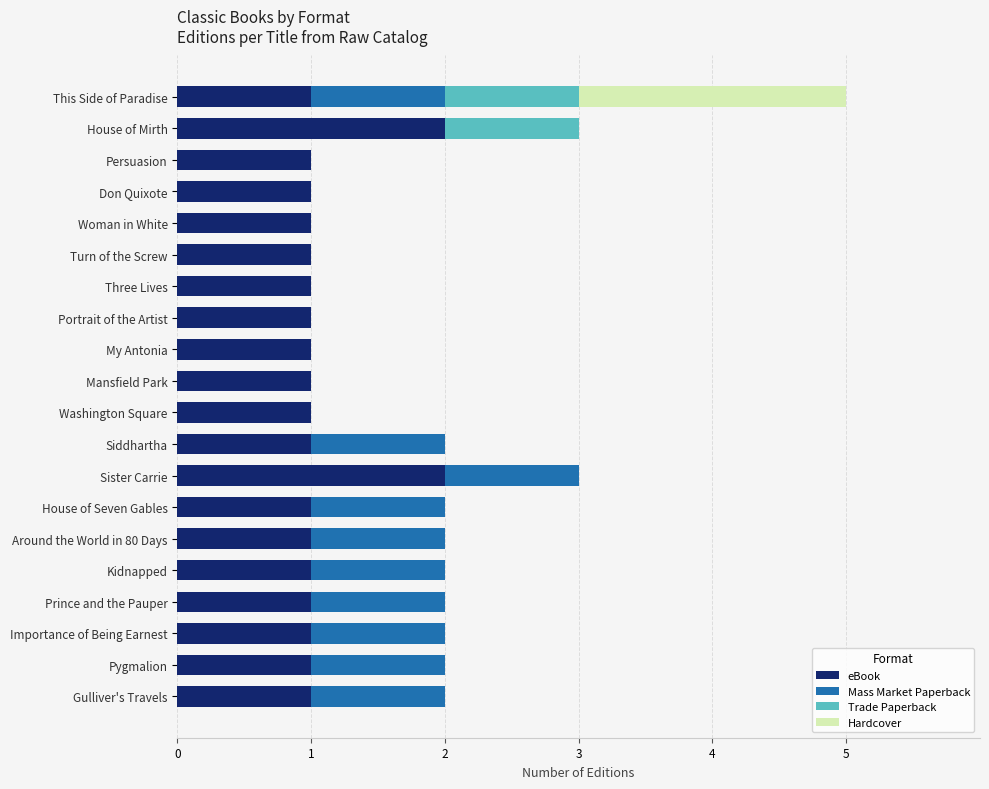

At which category is the sum across all series the highest?

This Side of Paradise